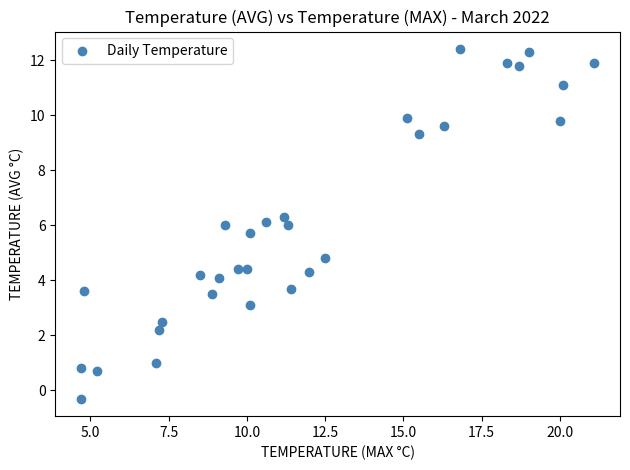

What is the range of X values (max minus min)?

16.4